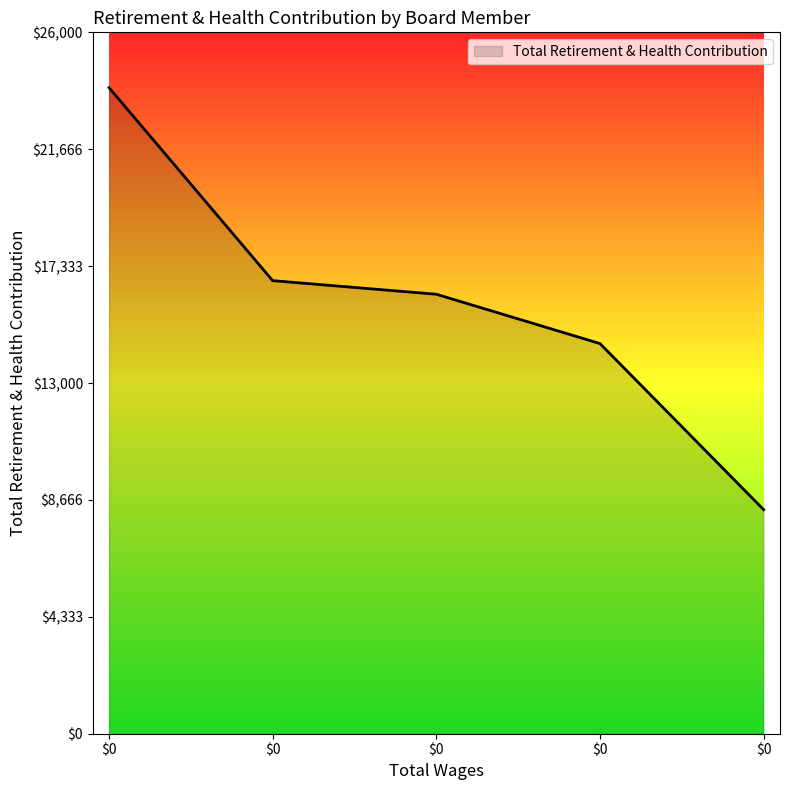

Reading left to right, transcribe all the data shown in this chart.

23950	16795	16291	14463	8306